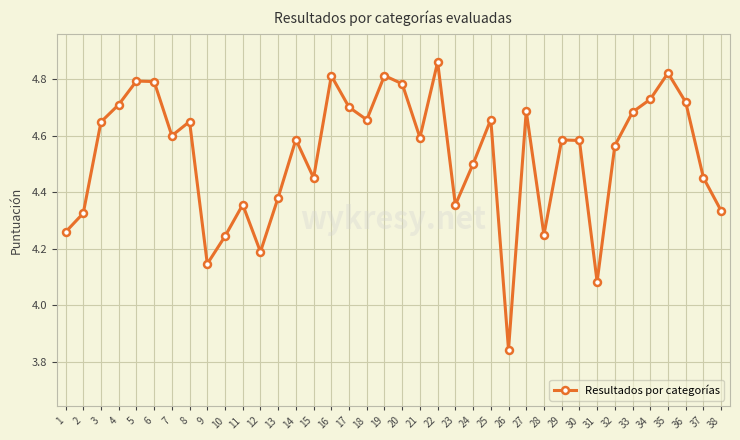

Which label corresponds to the largest value in the chart?

22